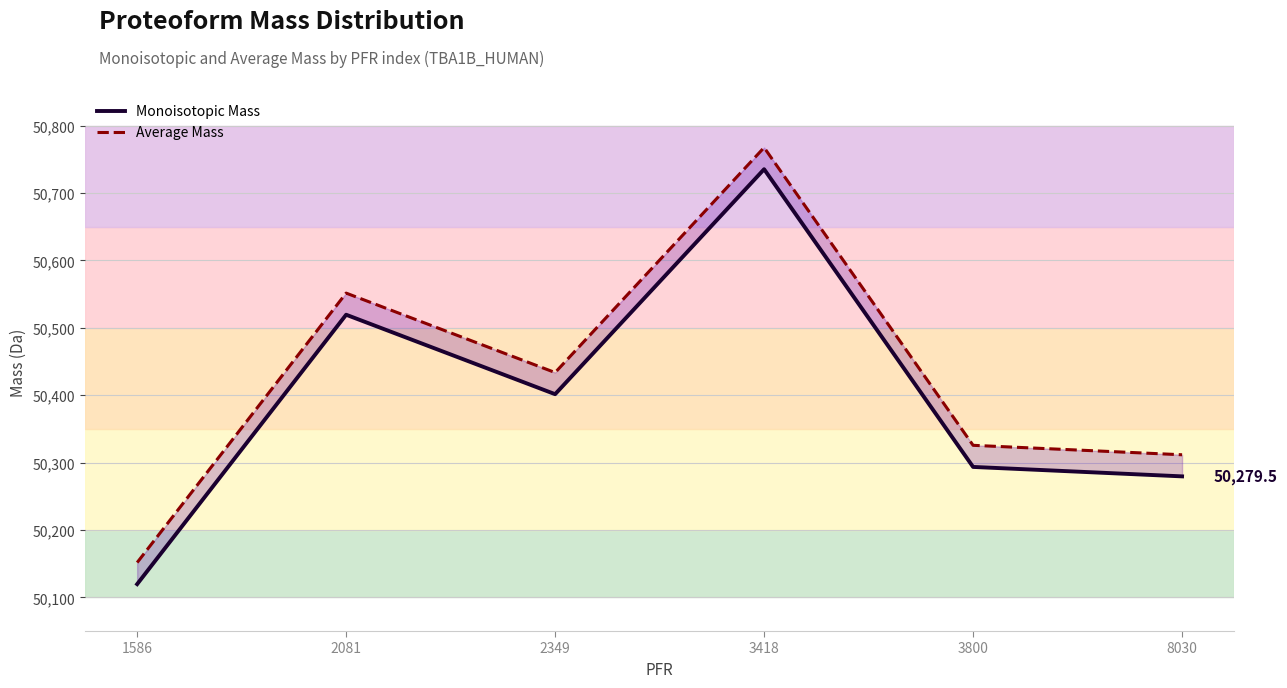

In Monoisotopic Mass, how many points are higher than both neighbors (excluding endpoints)?

2